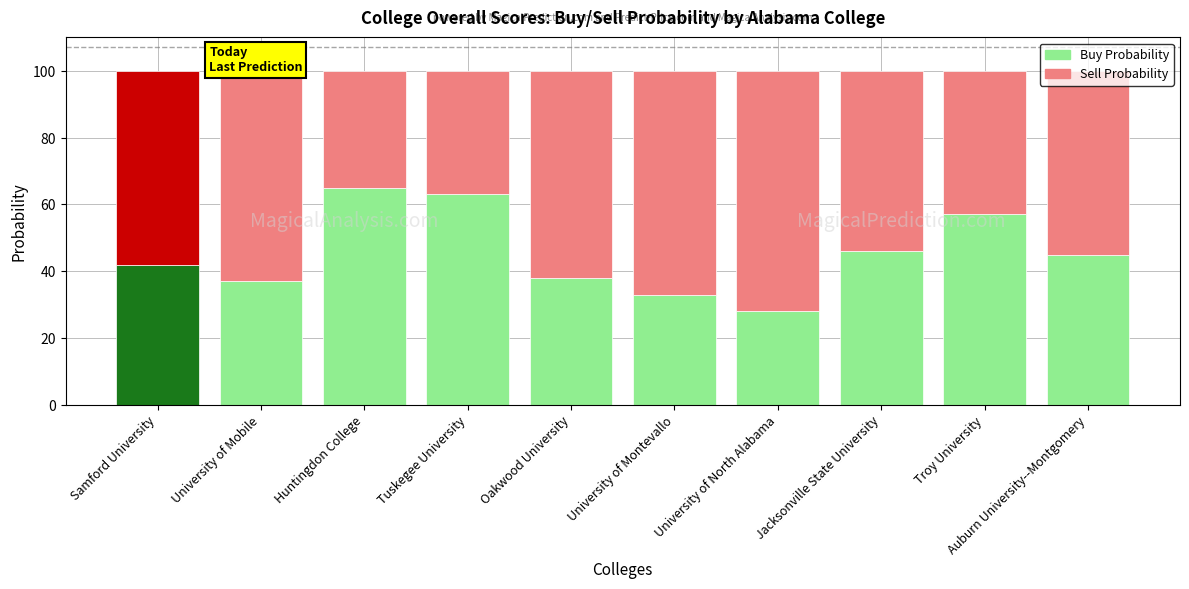

What is the difference between the second highest and second lowest values in the Buy Probability series?

30